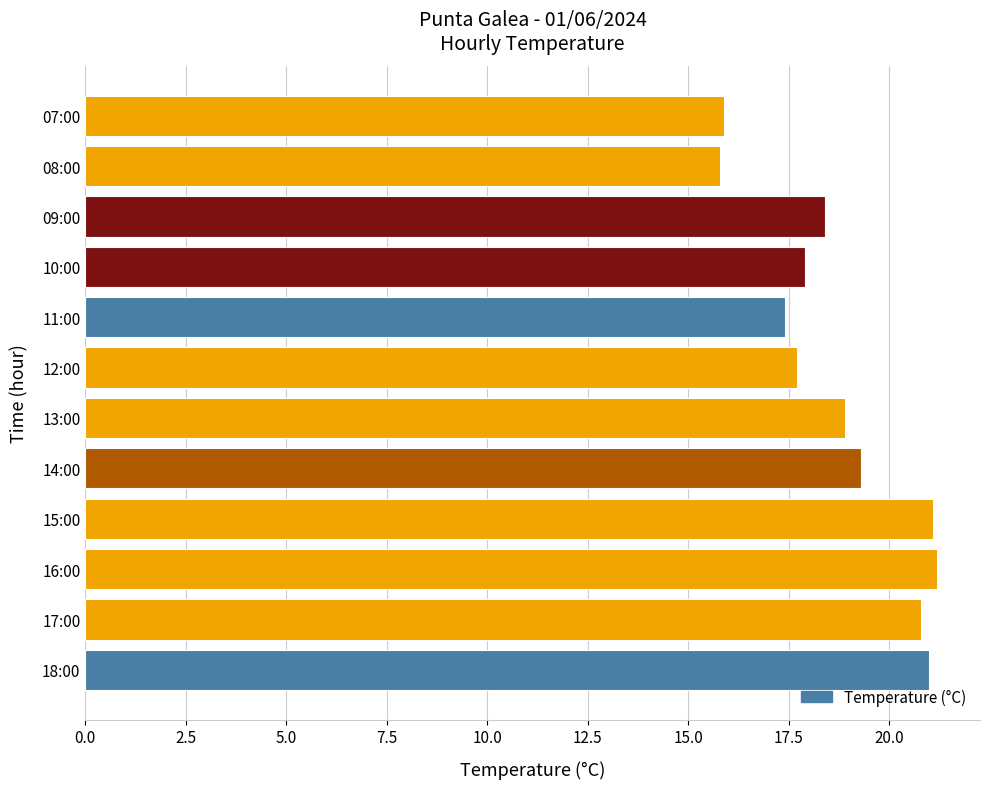

How many categories are shown in the chart?

12